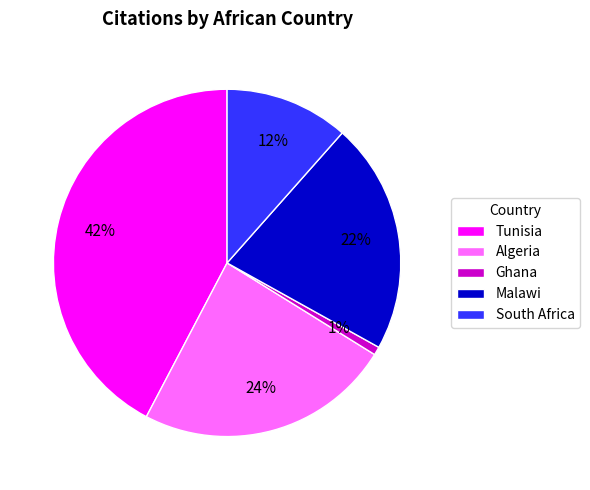

Approximately how many times larger is the value at Malawi compared to Tunisia?

0.5